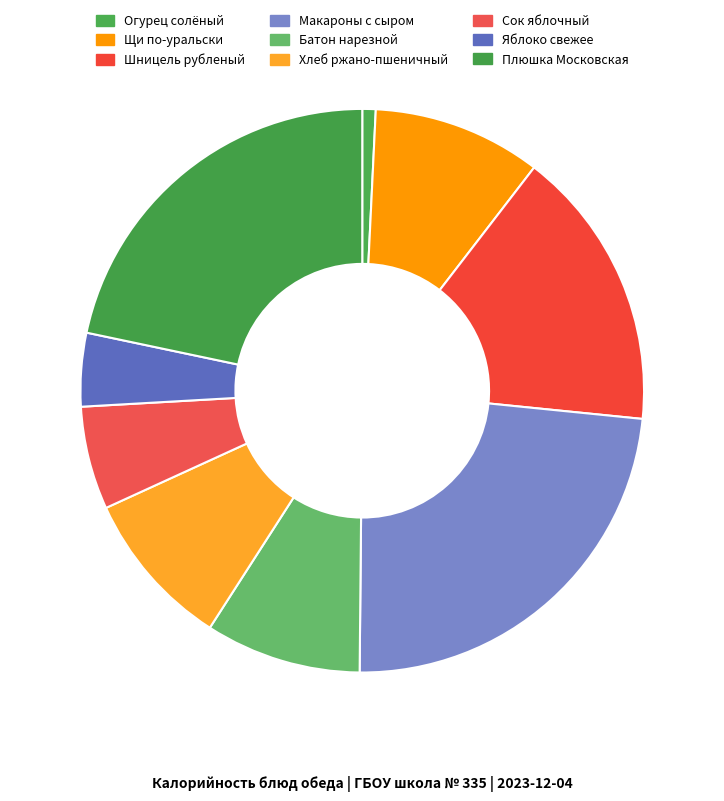

Rank the categories by value from highest to lowest.

Макароны с сыром, Плюшка Московская, Шницель рубленый, Щи по-уральски, Хлеб ржано-пшеничный, Батон нарезной, Сок яблочный, Яблоко свежее, Огурец солёный